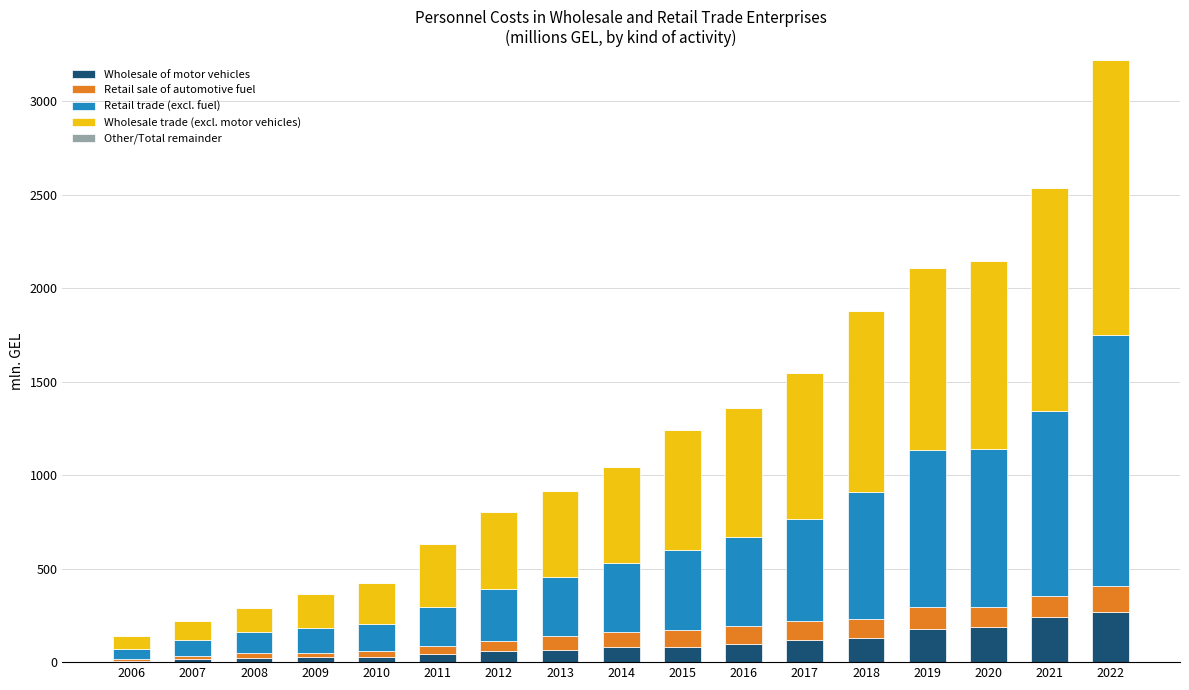

What is the greatest value displayed?

1472.4